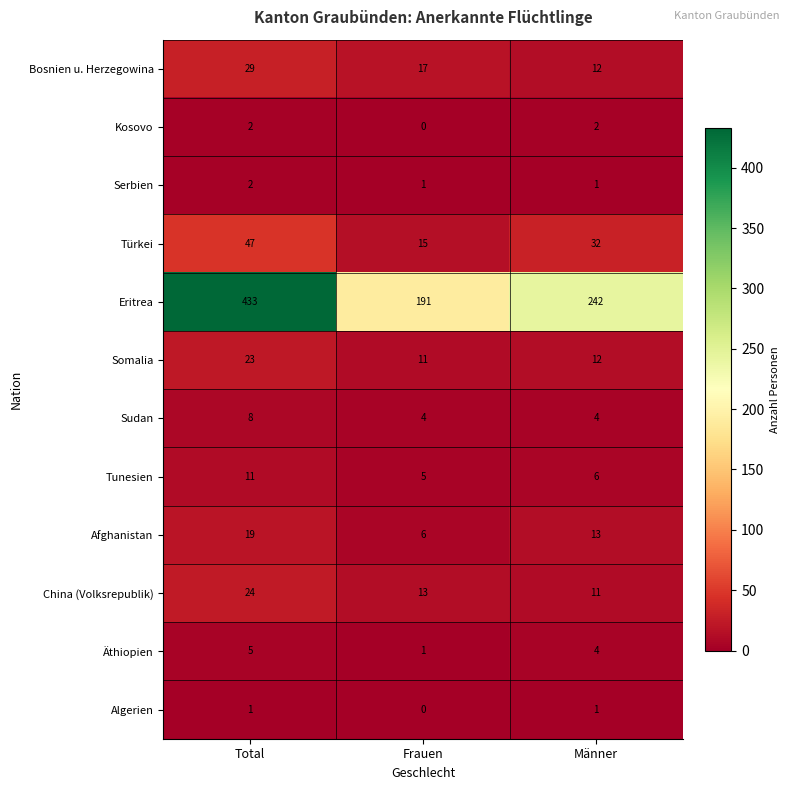

How many Äthiopien values are between 1 and 5?

3